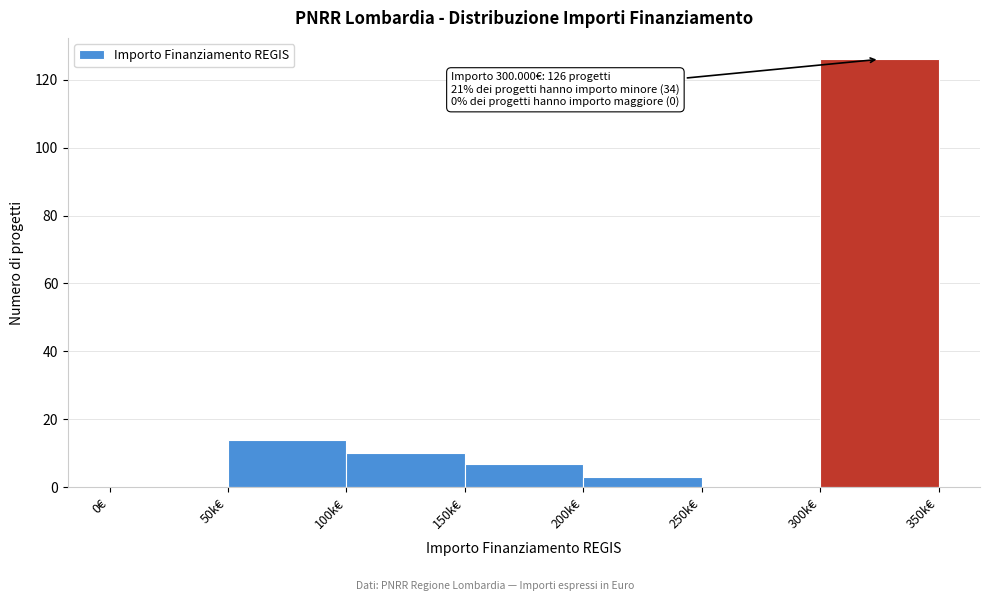

Reading left to right, what are all the values shown in this chart?

0€=0	50k€=14	100k€=10	150k€=7	200k€=3	250k€=0	300k€=126